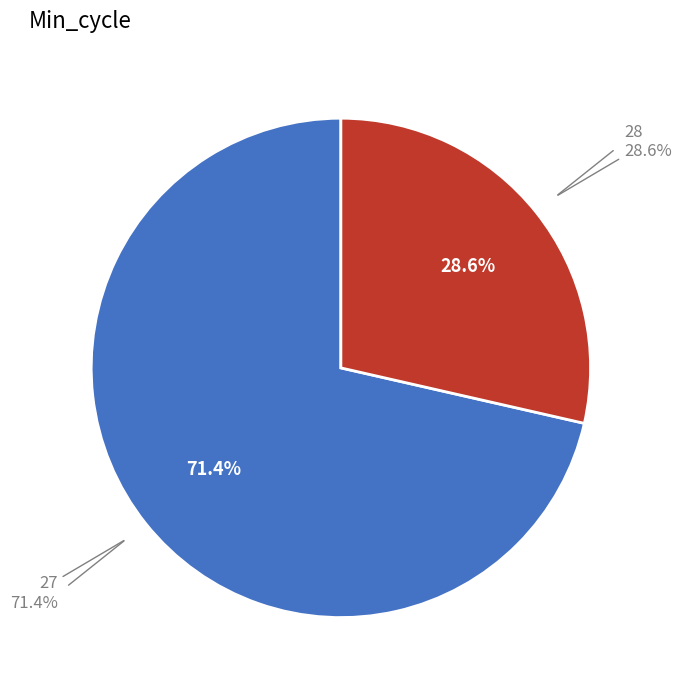

Which category has the biggest portion of the pie?

Min_cycle=27